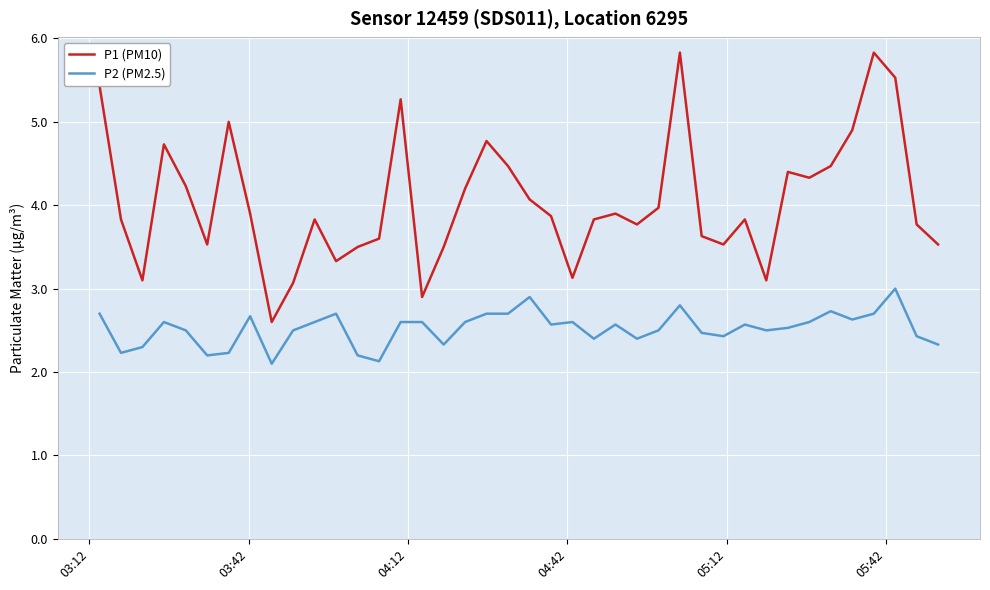

What is the sum of all P1 (PM10) values?

162.0